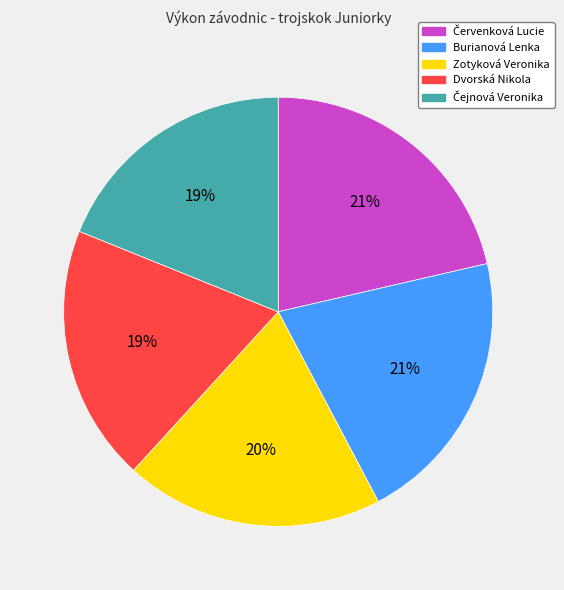

To the nearest percent, what portion does Dvorská Nikola represent?

19%